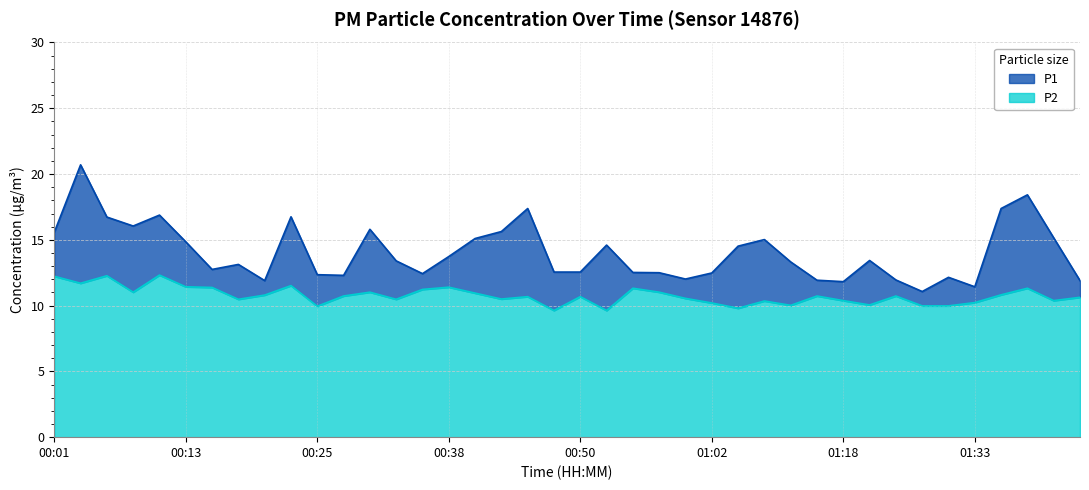

Read the P1 value at 00:50.

12.6